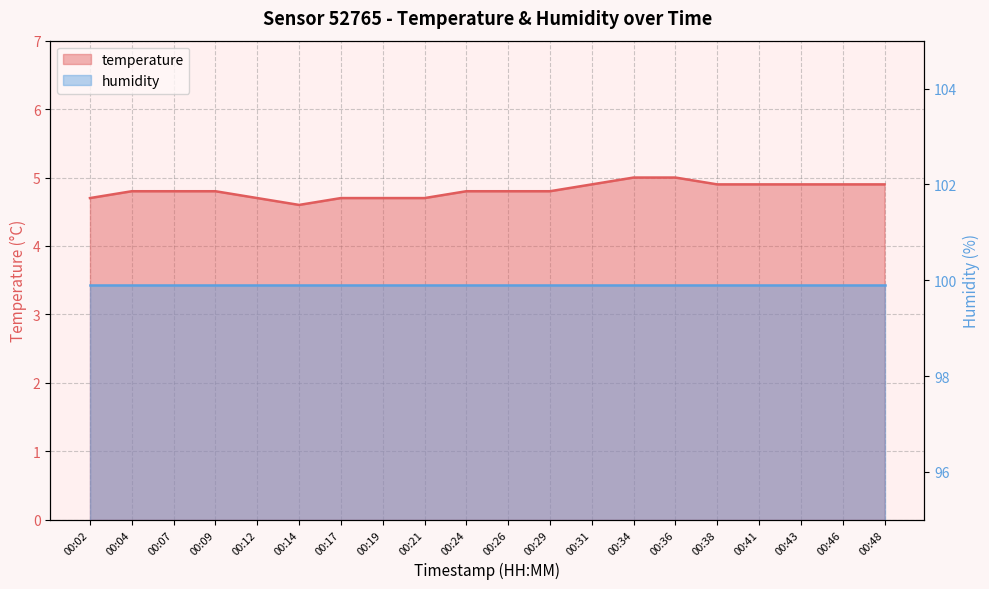

What is the value of the 10th point from the left?

4.8